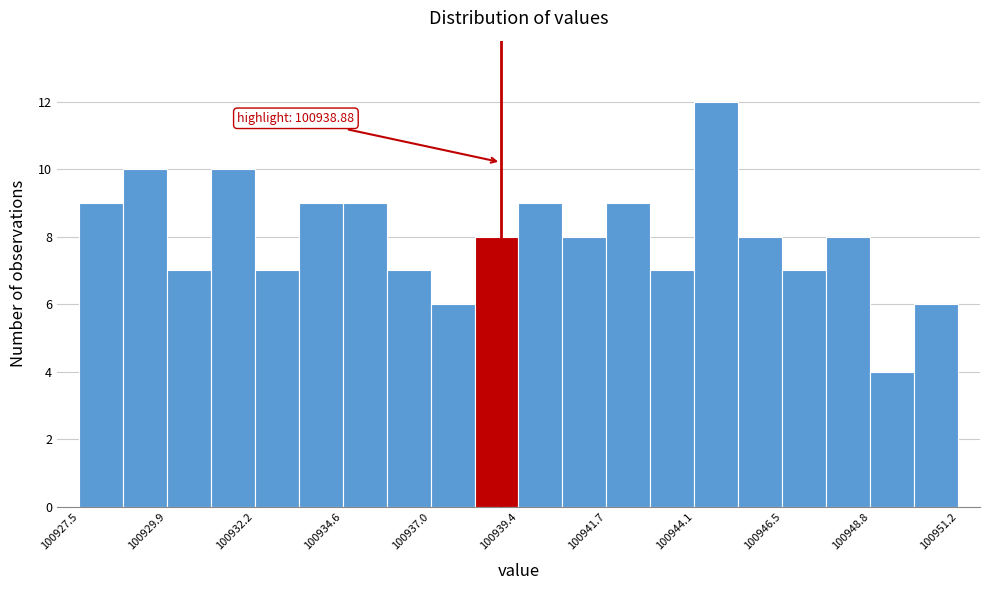

Around what value on the x-axis is the tallest bar? Give the approximate position of its centre, as read against the axis.

100944.5